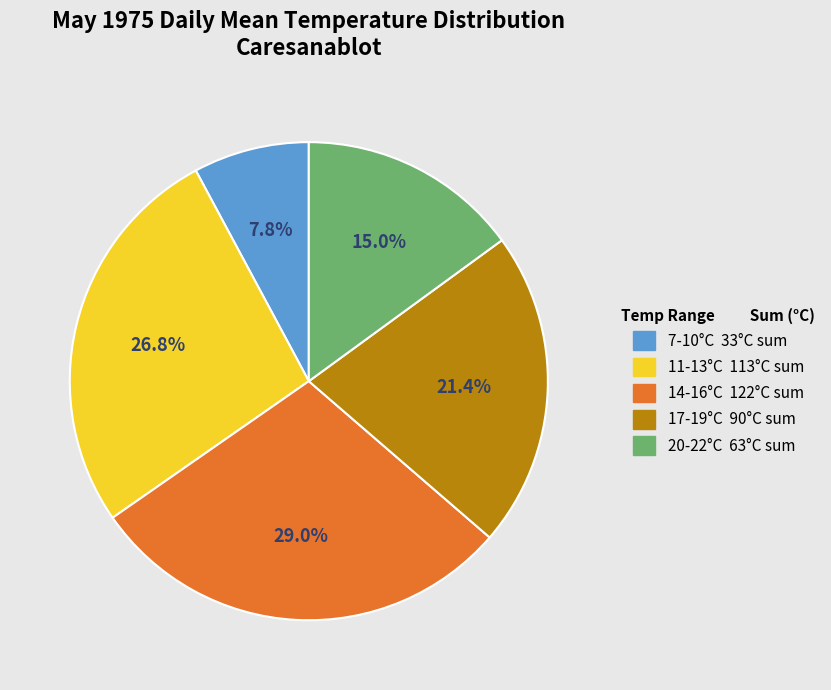

Does any single category account for the majority?

No